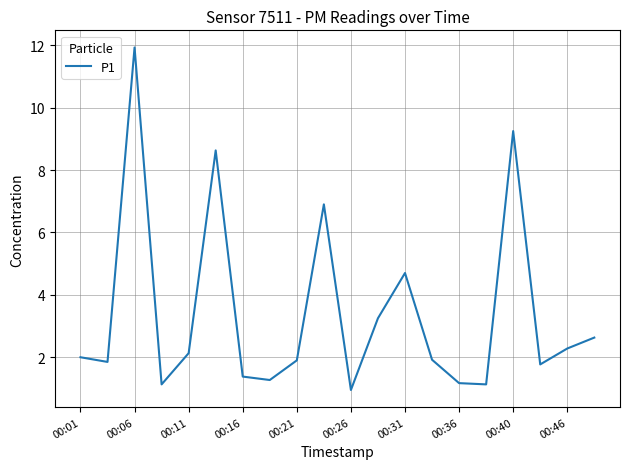

What is the sum of all values?

68.2